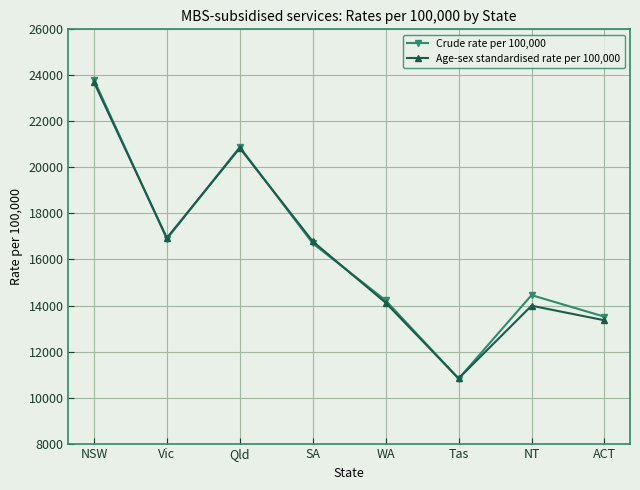

What is the difference between the highest and lowest values at NSW?

112